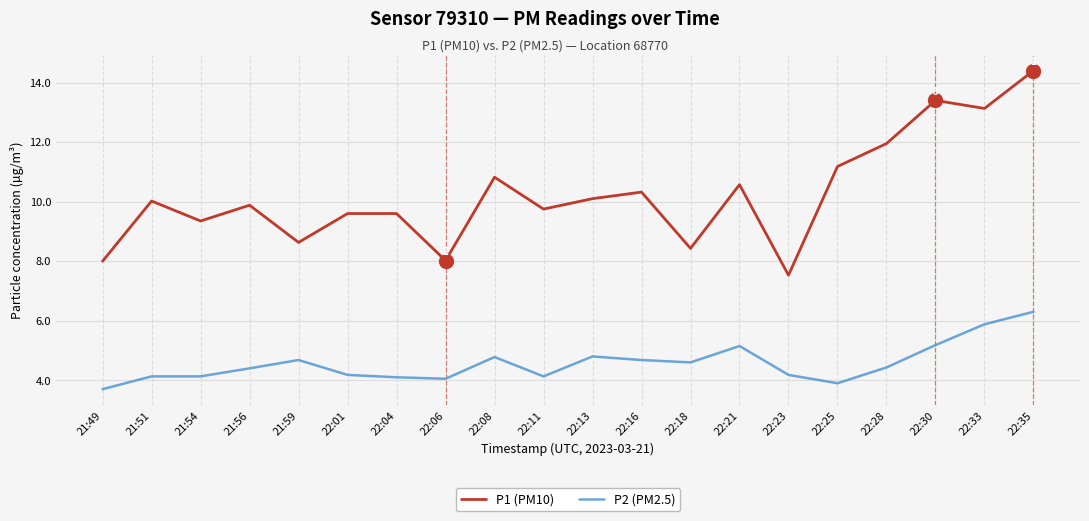

Which series has the largest total across all categories?

P1 (PM10)